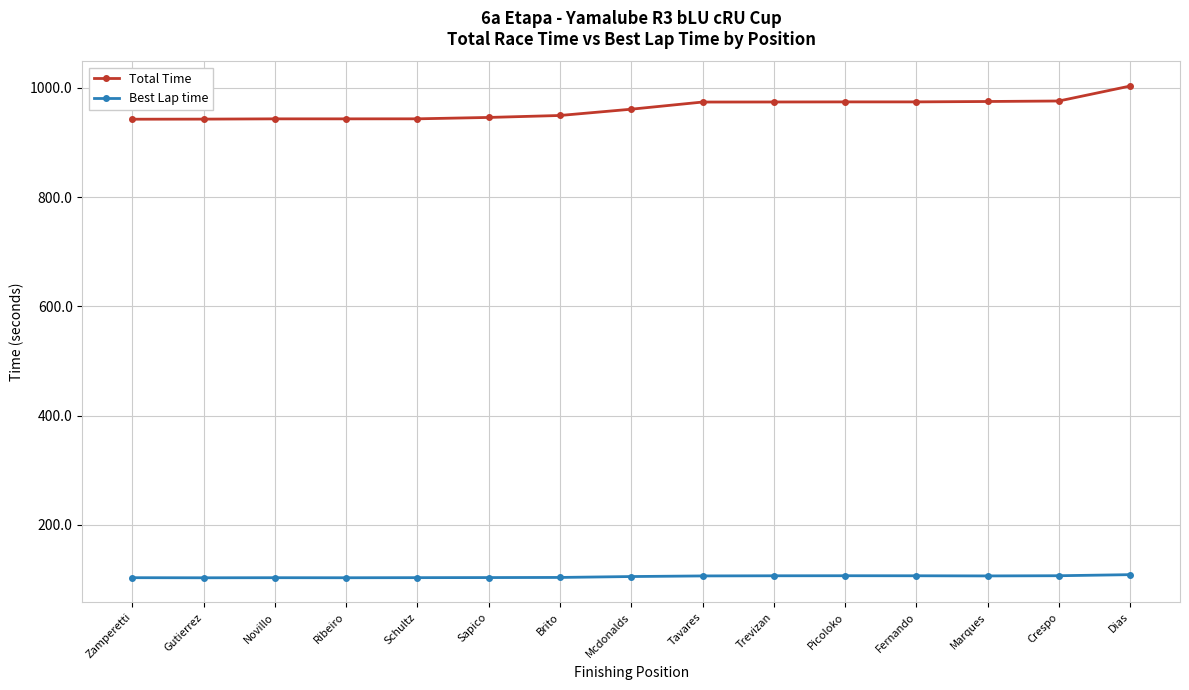

What is the spread (max minus min) of values at Gutierrez?

839.6